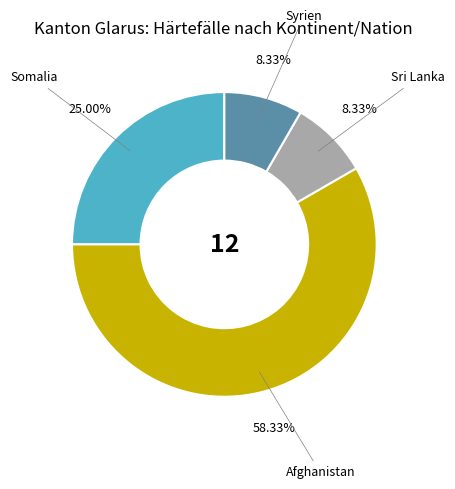

What is the ratio of the value at Syrien to the value at Somalia?

0.3